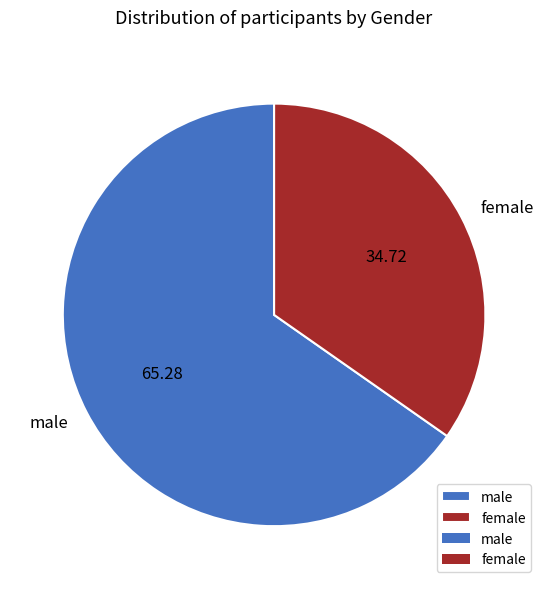

Do male and female together represent more than half of the pie?

Yes